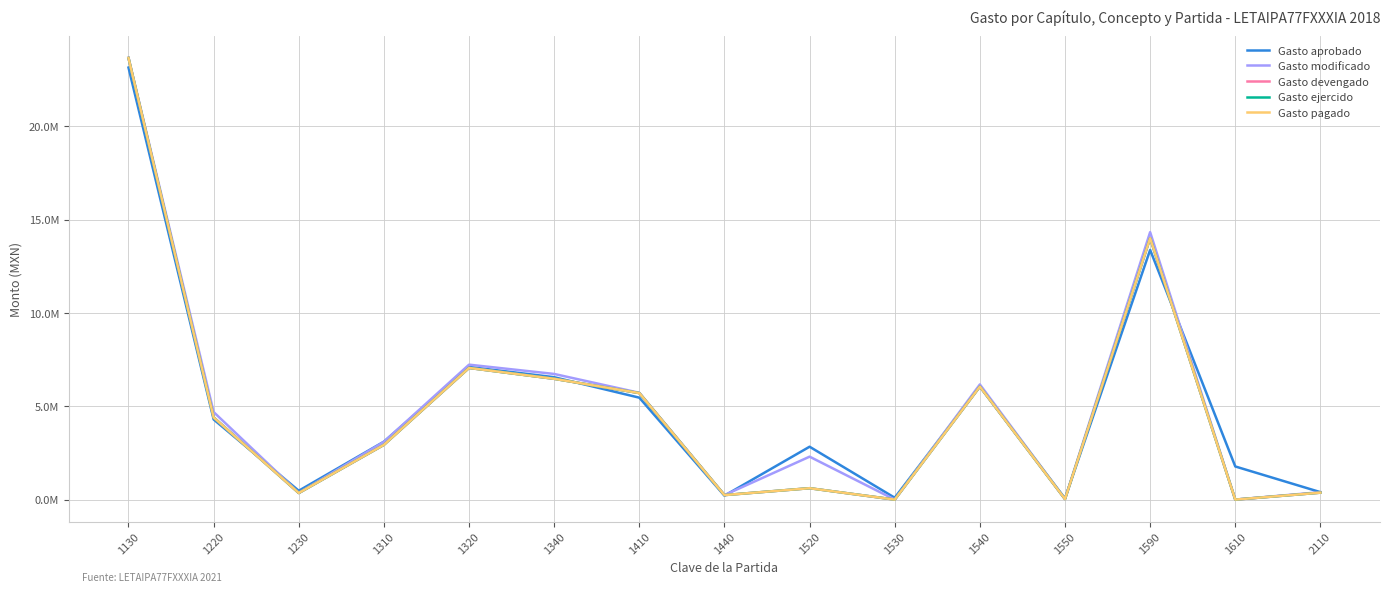

The Gasto pagado series shows 4401513.5 at 1220. True or false?

True